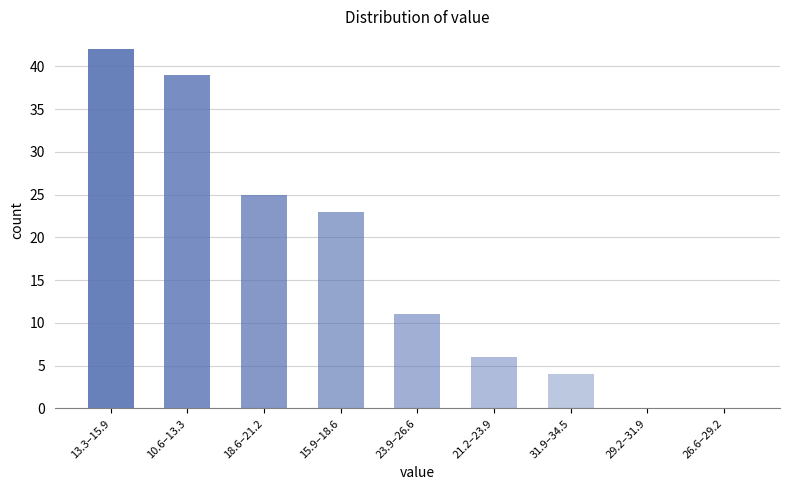

Reading left to right, extract all data points from this chart.

13.3–15.9=42	10.6–13.3=39	18.6–21.2=25	15.9–18.6=23	23.9–26.6=11	21.2–23.9=6	31.9–34.5=4	29.2–31.9=0	26.6–29.2=0